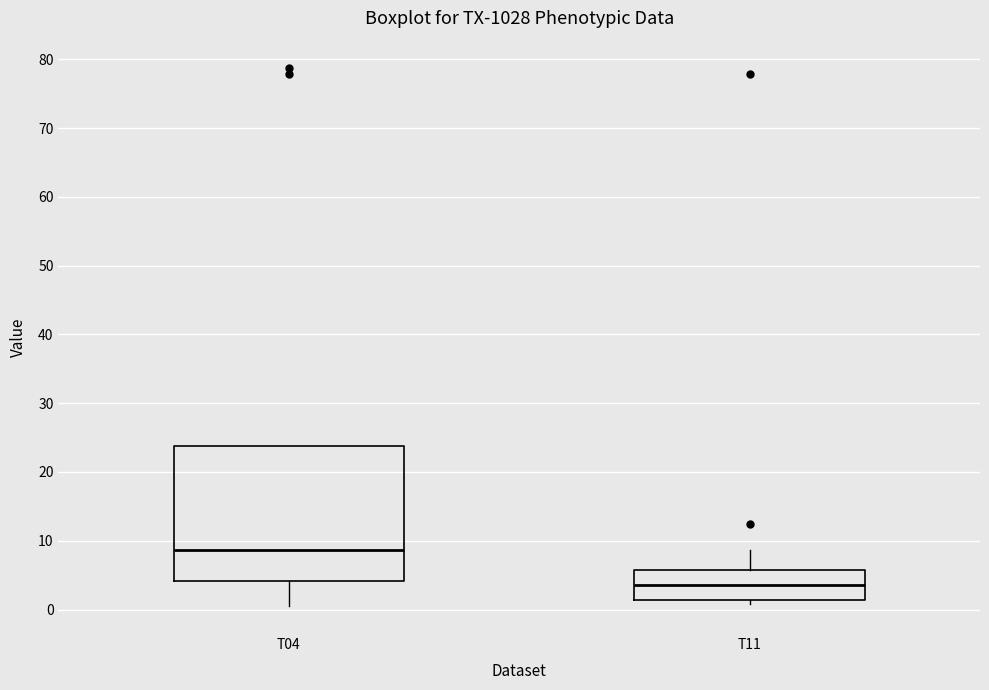

Reading left to right, transcribe this box plot: for each box, give where its median line is, the range the box spans, and where its two whiskers end, as read against the y-axis. The values are not printed on the chart, so give them approximately, as read against the axis.

T04: median 9, box 4 to 24, whiskers 1 to 24
T11: median 4, box 1 to 6, whiskers 1 (just below the box's lower edge) to 9